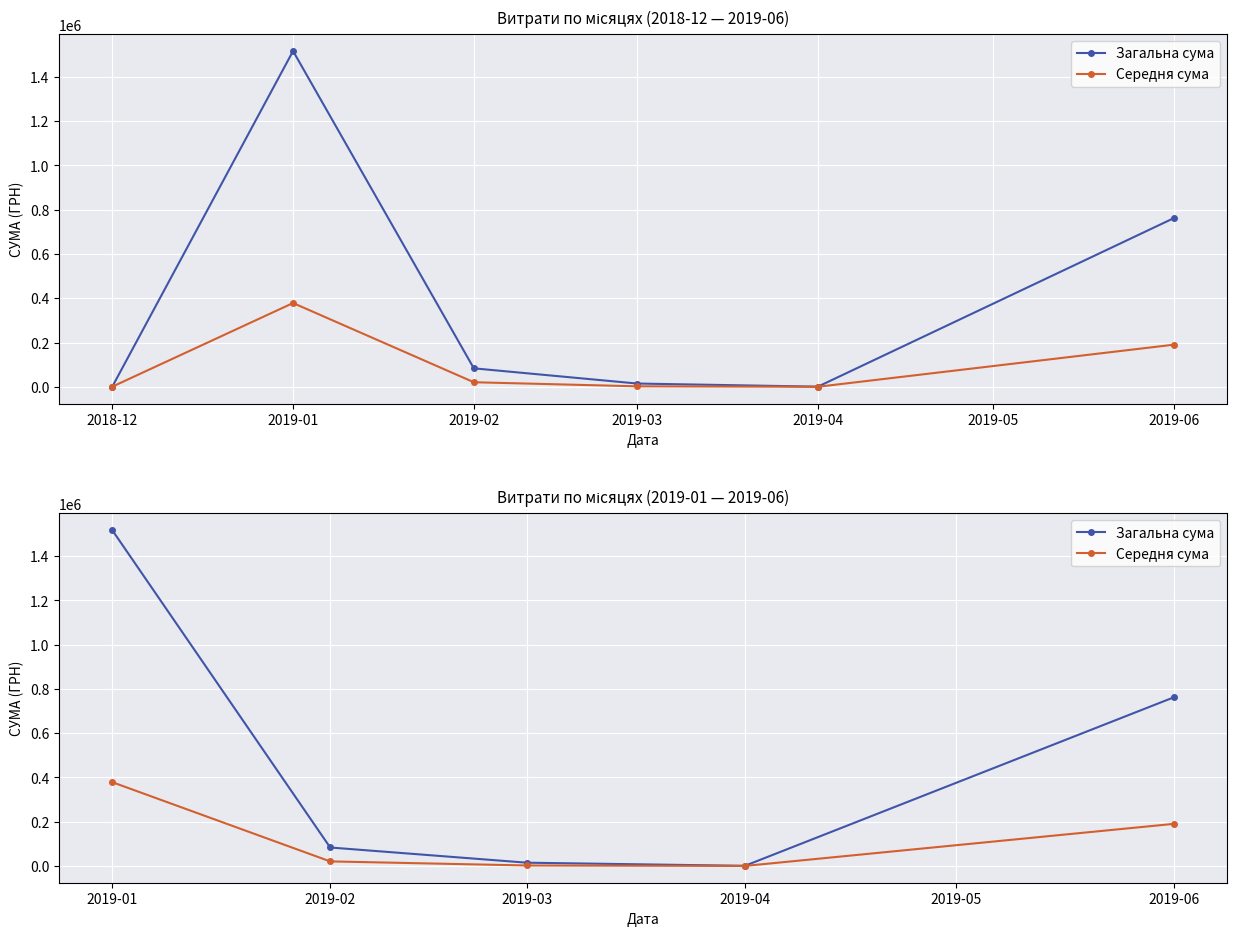

What is the lowest value of the Загальна сума series?

944.0